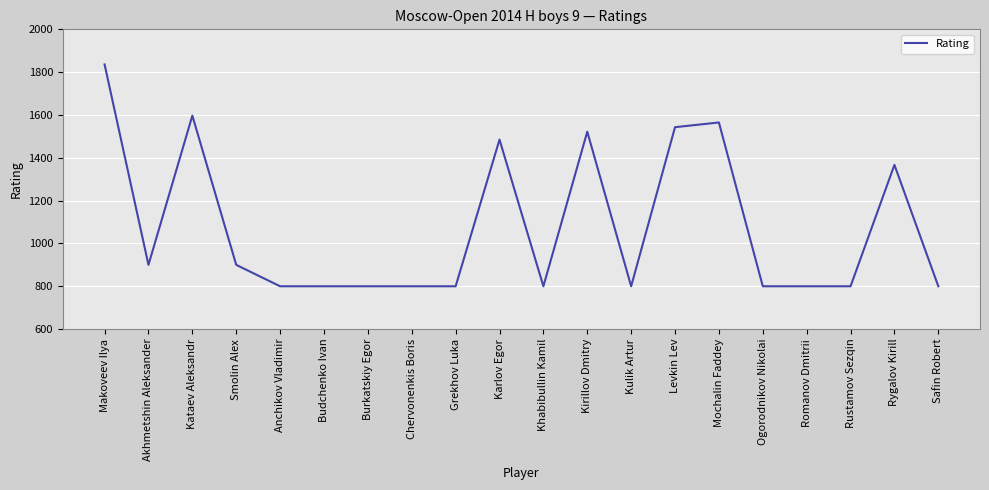

What is the maximum value shown in the chart?

1836